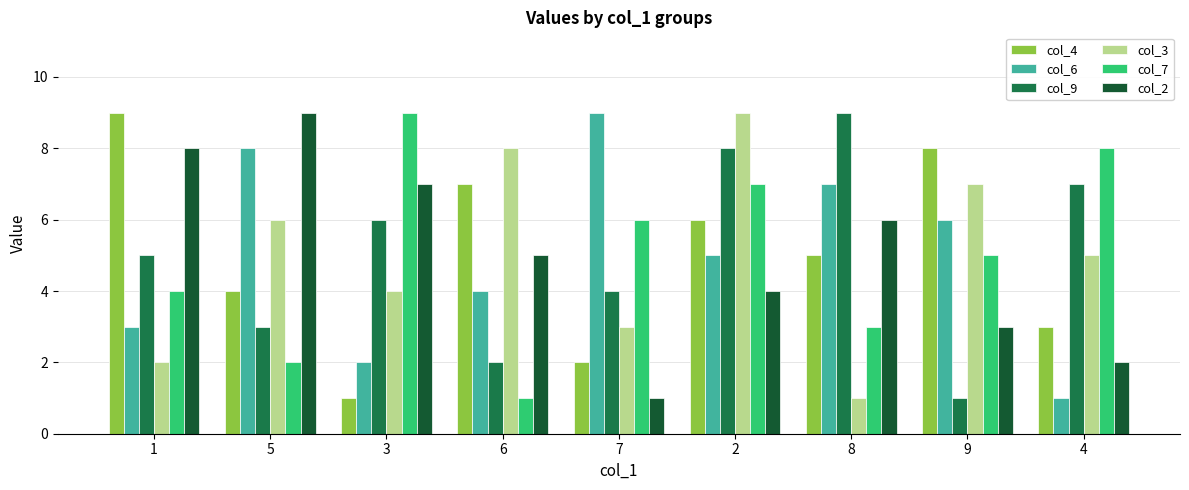

At which category is the sum across all series the highest?

2